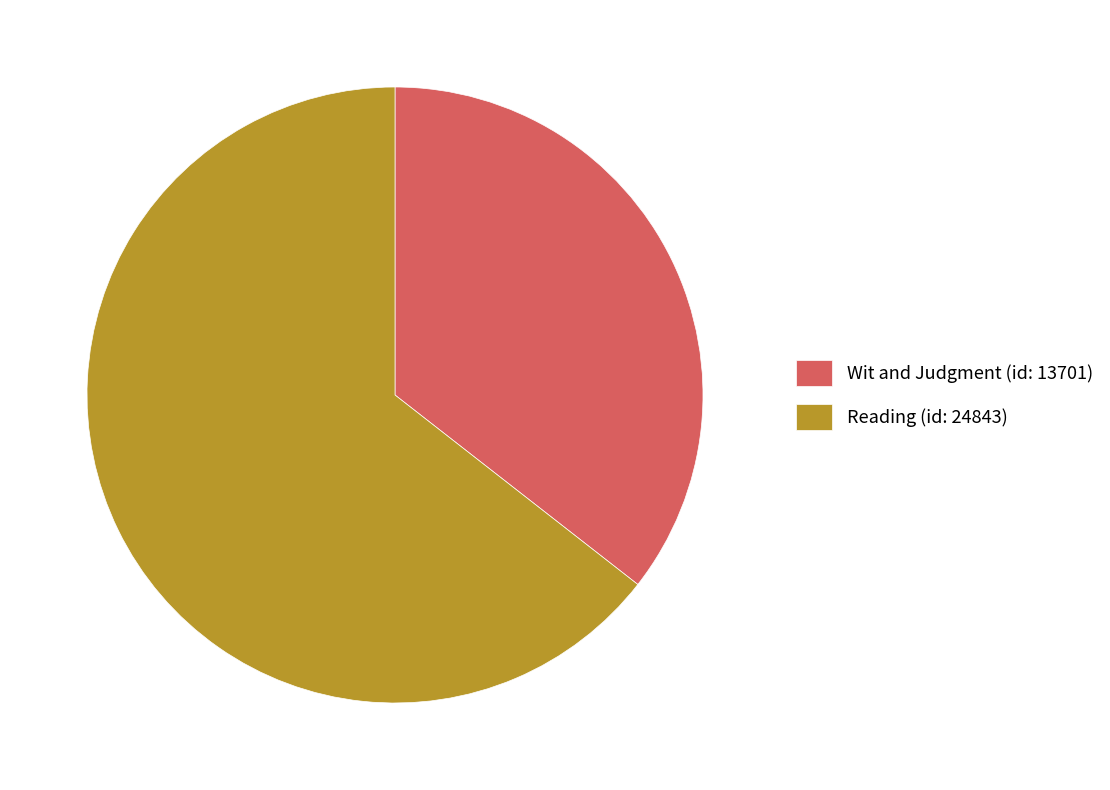

True or false: Wit and Judgment (id: 13701) accounts for 26% of the total.

False